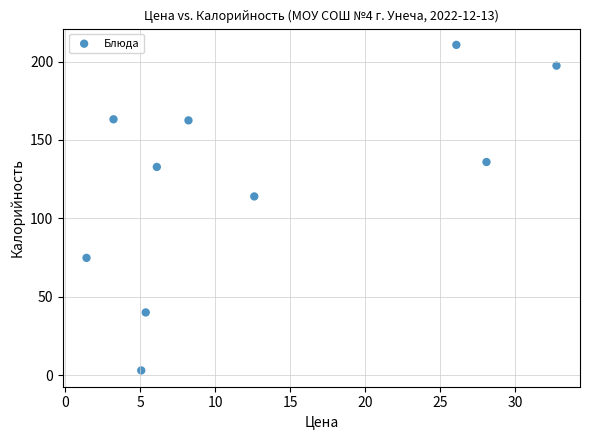

What Y value in the scatter plot is closest to 106?

114.0